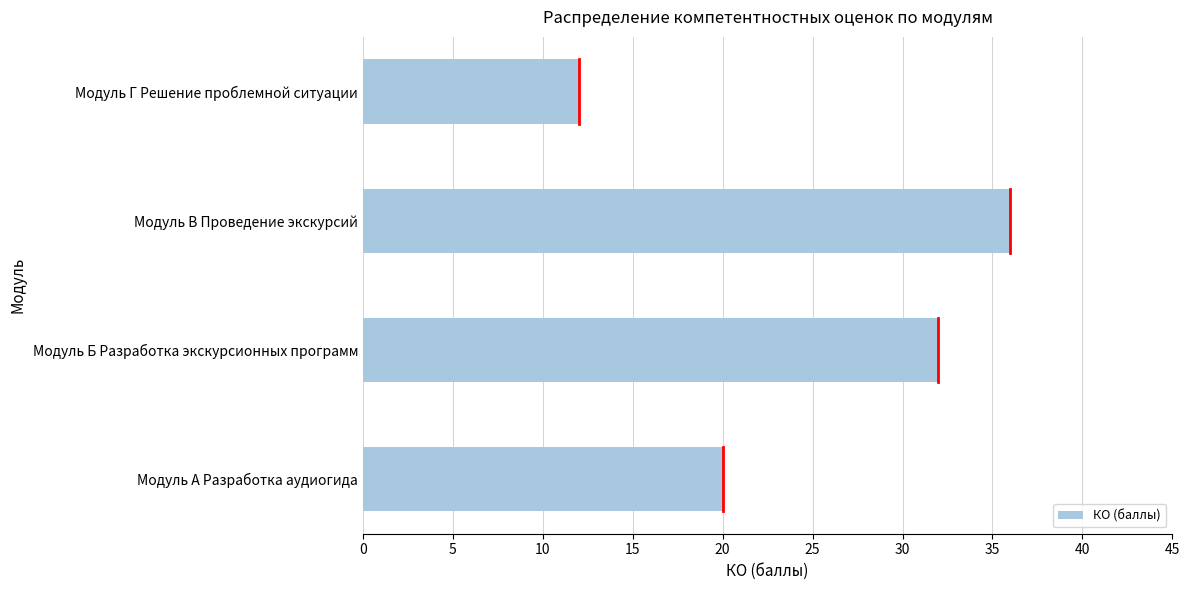

Which label corresponds to the smallest value in the chart?

Модуль Г Решение проблемной ситуации